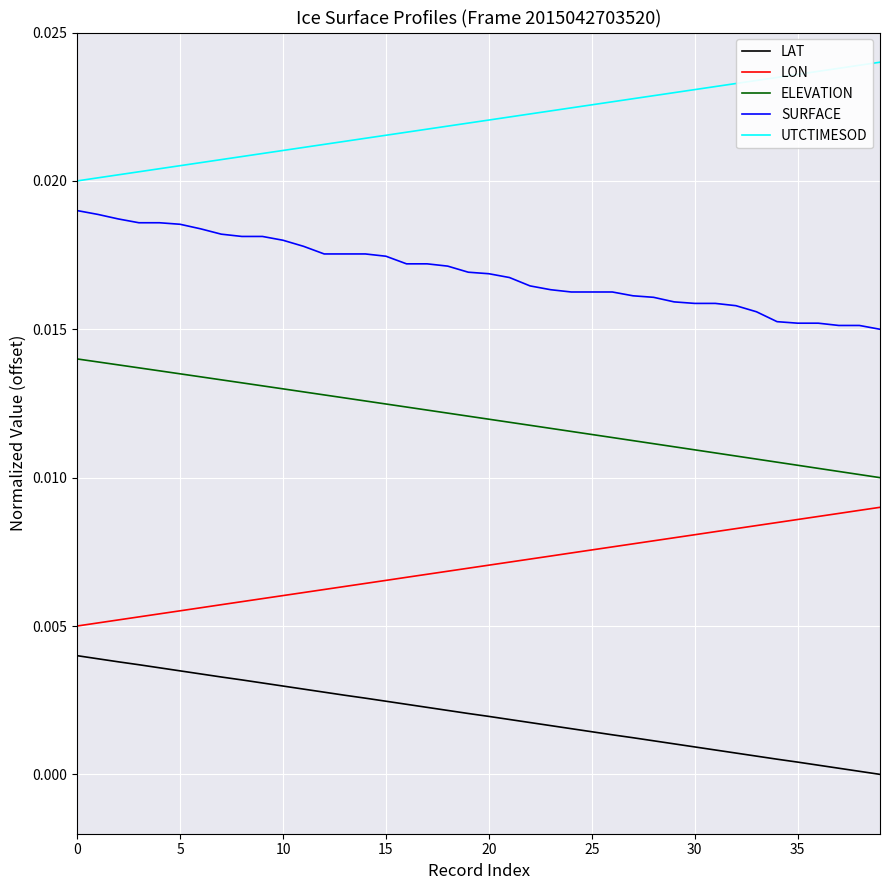

True or false: SURFACE and LON intersect in this chart.

False